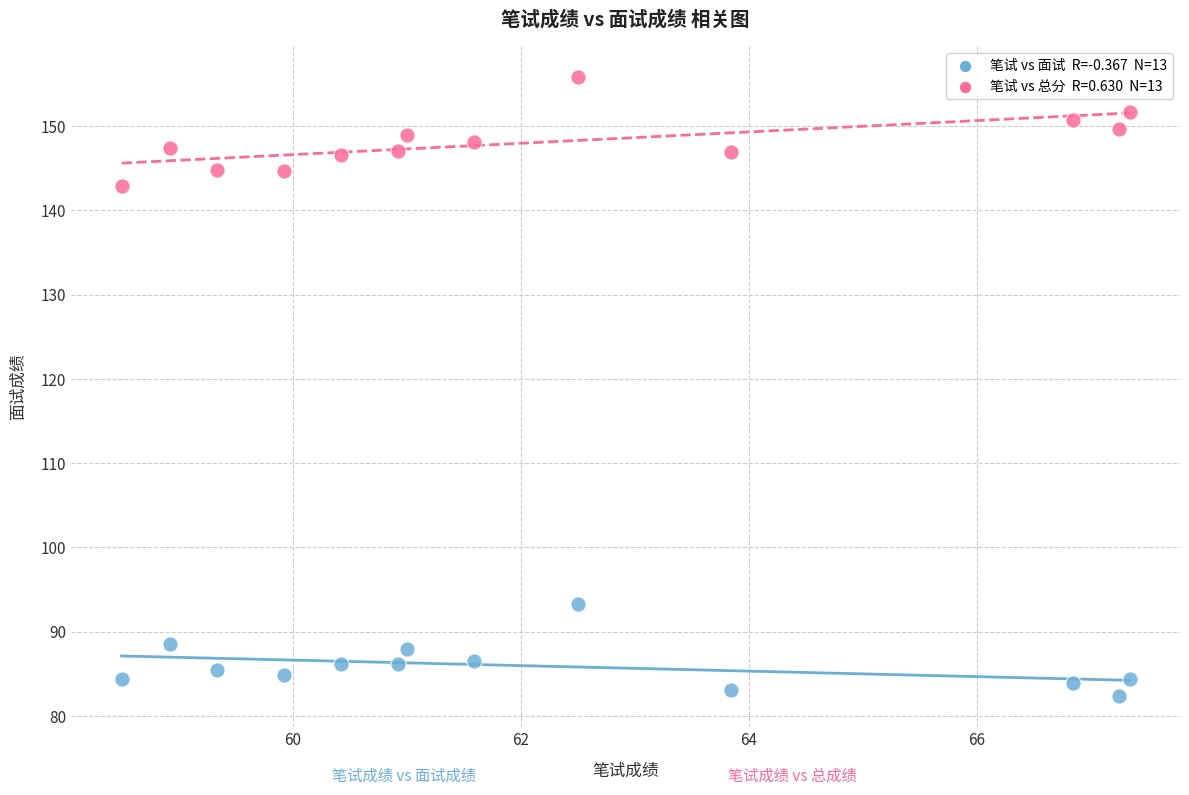

Across all series, what Y value is closest to 119?

142.9